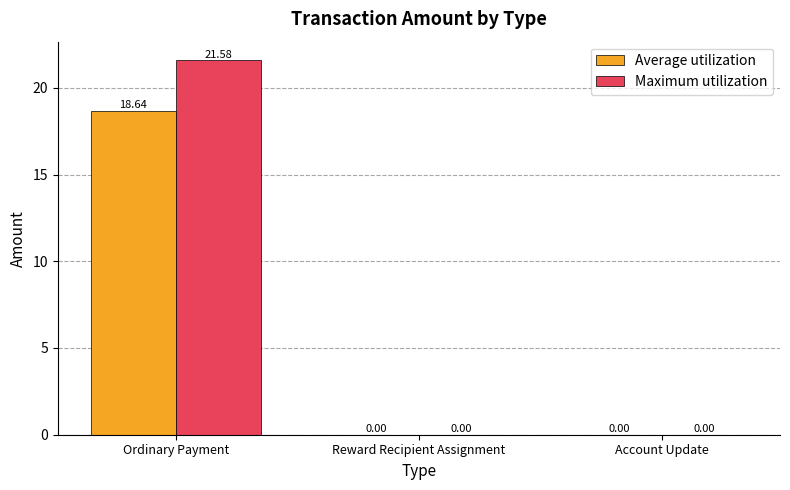

What are all the series names shown in the legend?

Average utilization, Maximum utilization